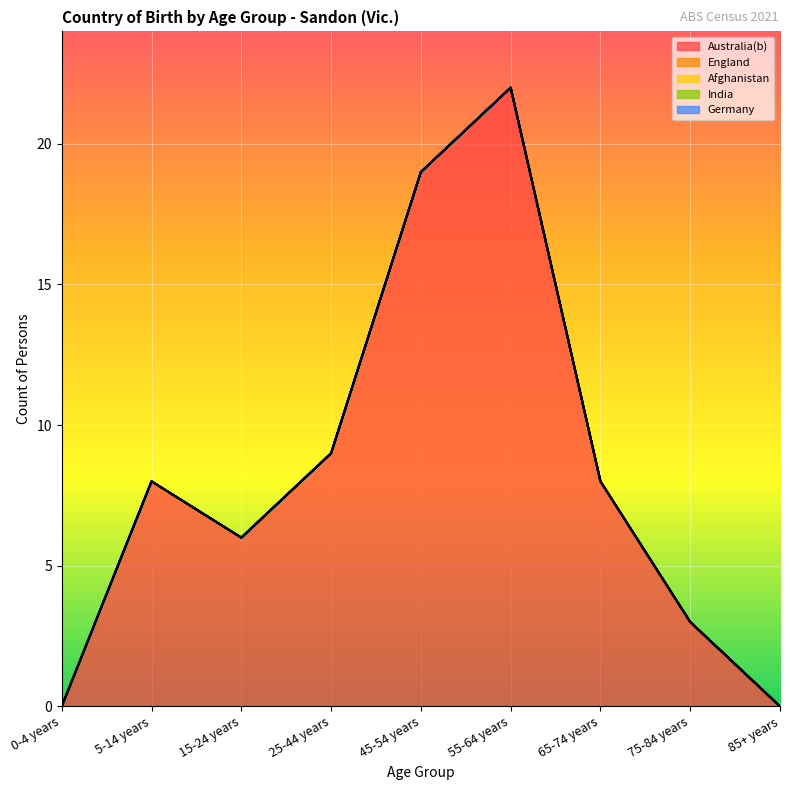

True or false: England has more than 2 interior local peaks.

False